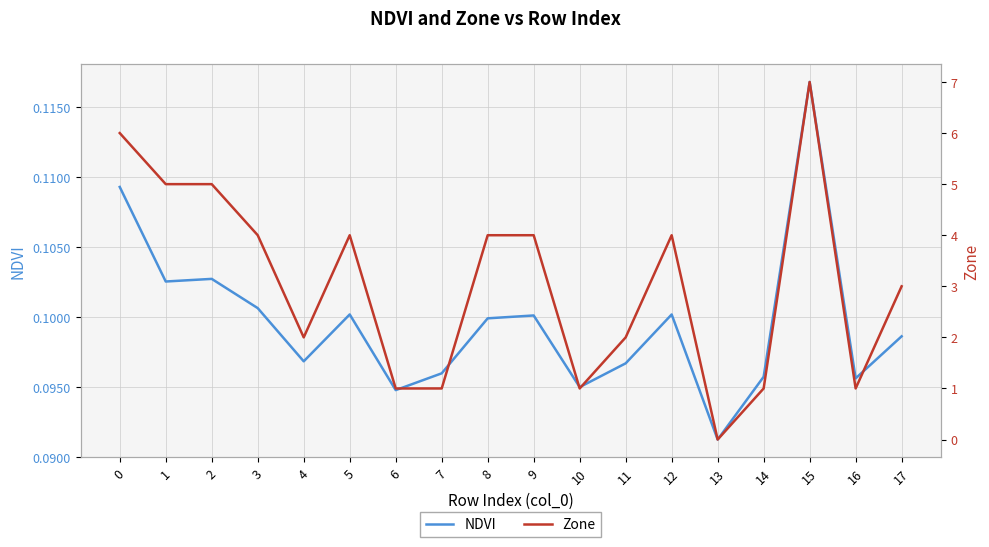

At which label is NDVI closest to 0?

13